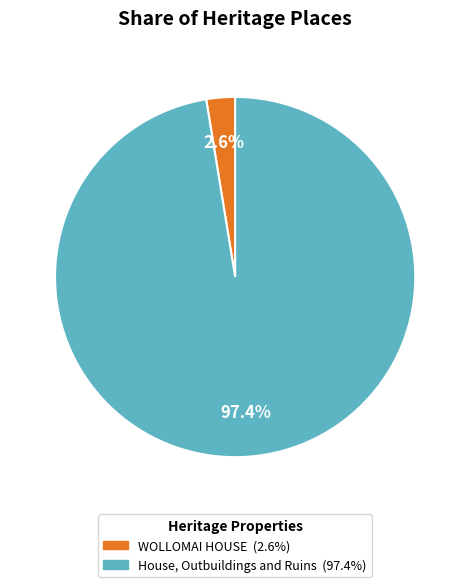

Which category has the biggest portion of the pie?

House, Outbuildings and Ruins